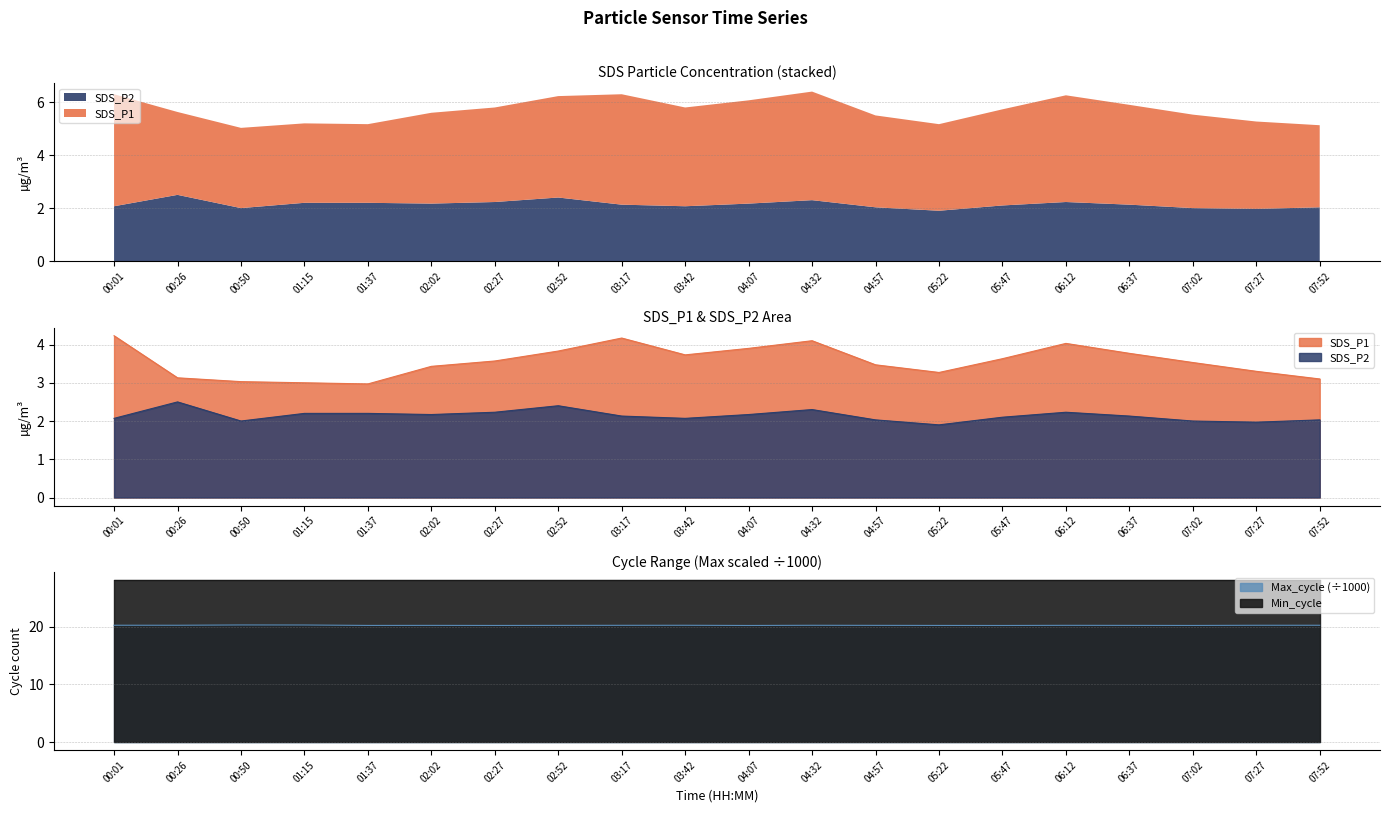

Is the value of SDS_P2 at 03:17 greater than the value of SDS_P1 at 02:02?

No